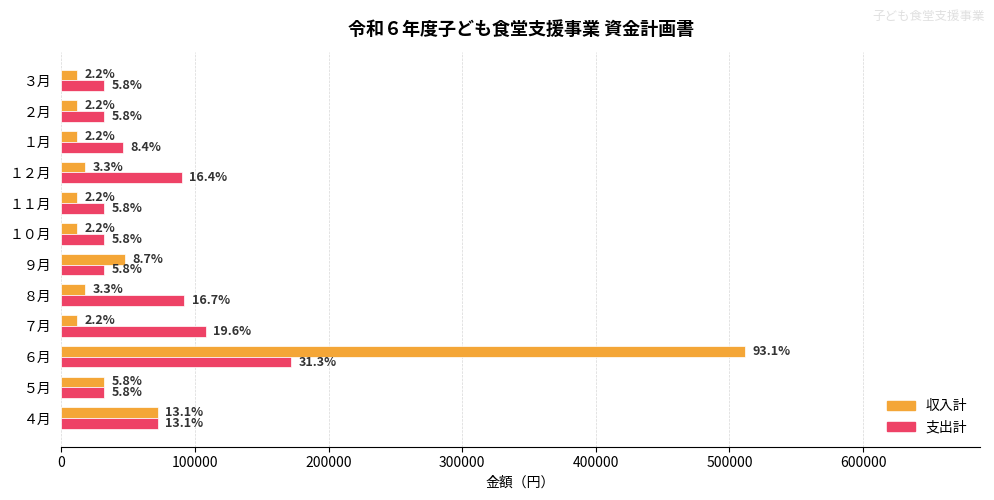

How many bars are there in total?

24